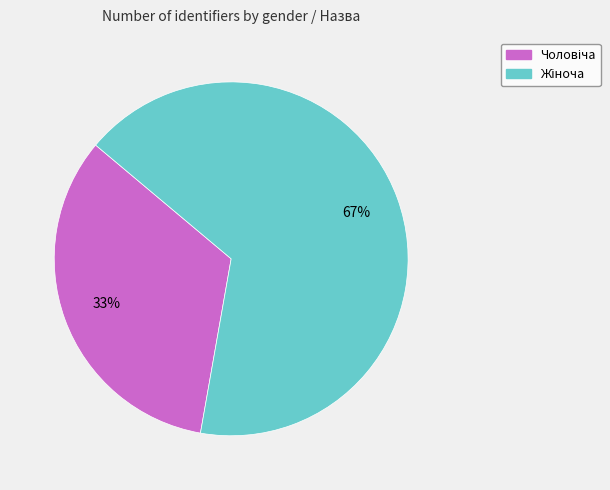

To the nearest percent, what is the average slice percentage?

50%